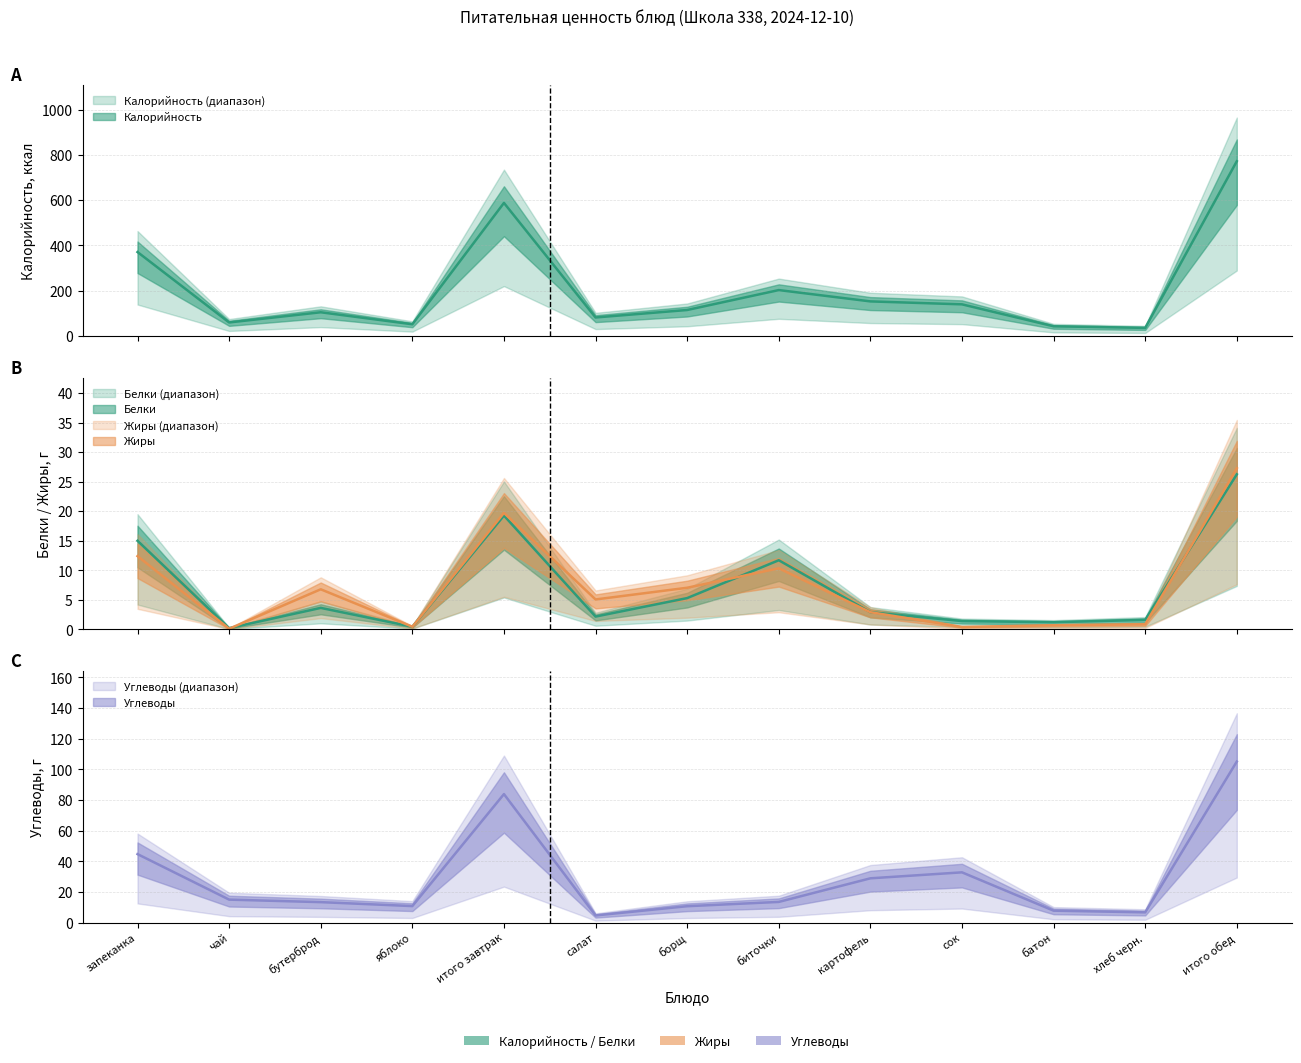

Reading left to right, extract all data points from this chart.

Калорийность: 371.0	60.0	105.0	52.0	588.0	82.0	115.0	203.0	153.0	140.0	43.0	36.0	772.0
Белки: 15.0	0.2	3.6	0.4	19.3	2.2	5.3	11.7	2.9	1.4	1.2	1.6	26.2
Жиры: 12.4	0.1	6.8	0.4	19.7	5.1	7.0	10.3	2.9	0.4	0.7	0.8	27.3
Углеводы: 44.7	15.0	13.4	10.8	83.8	4.7	10.7	13.5	28.9	32.8	7.8	6.7	105.1